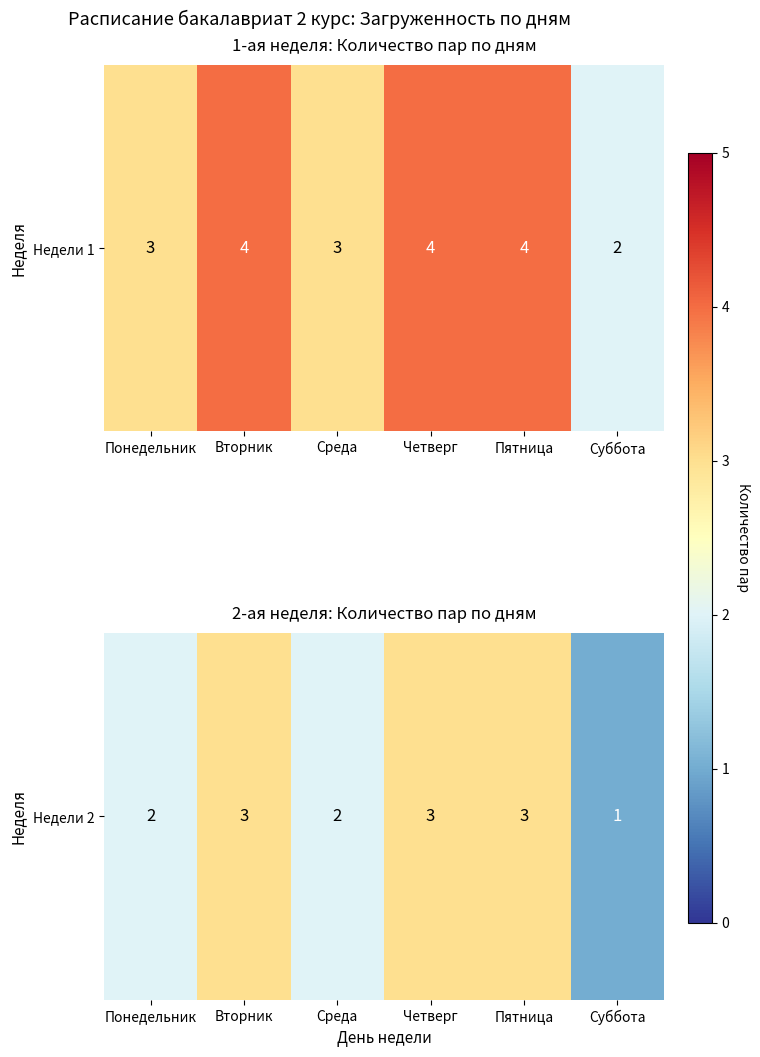

How many interior local peaks (higher than both neighbors) does the data have?

1